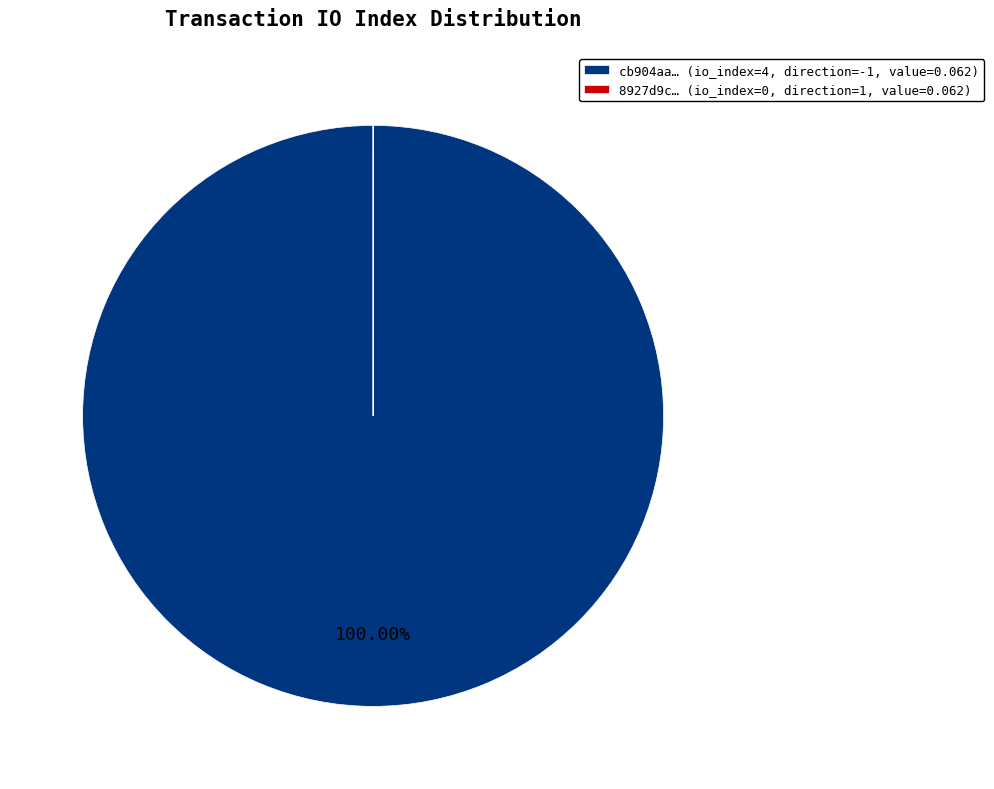

Which category has the biggest portion of the pie?

cb904aa… (io_index=4, direction=-1, value=0.062)